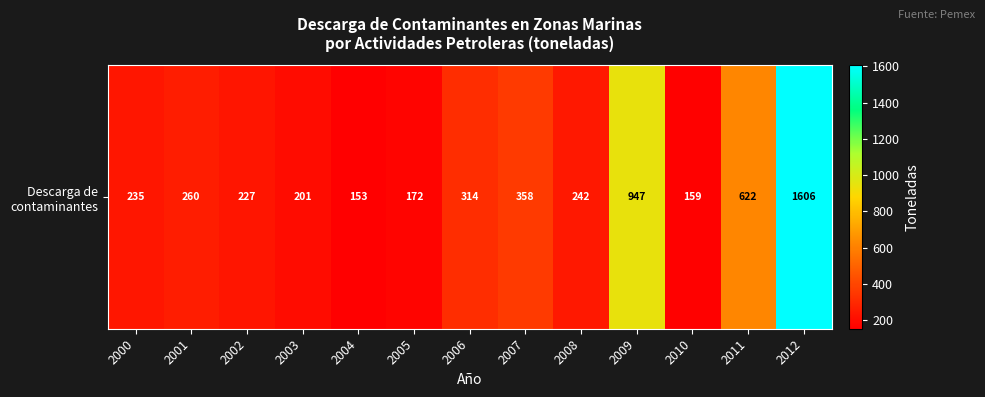

What is the difference between the values at 2002 and 2009?

720